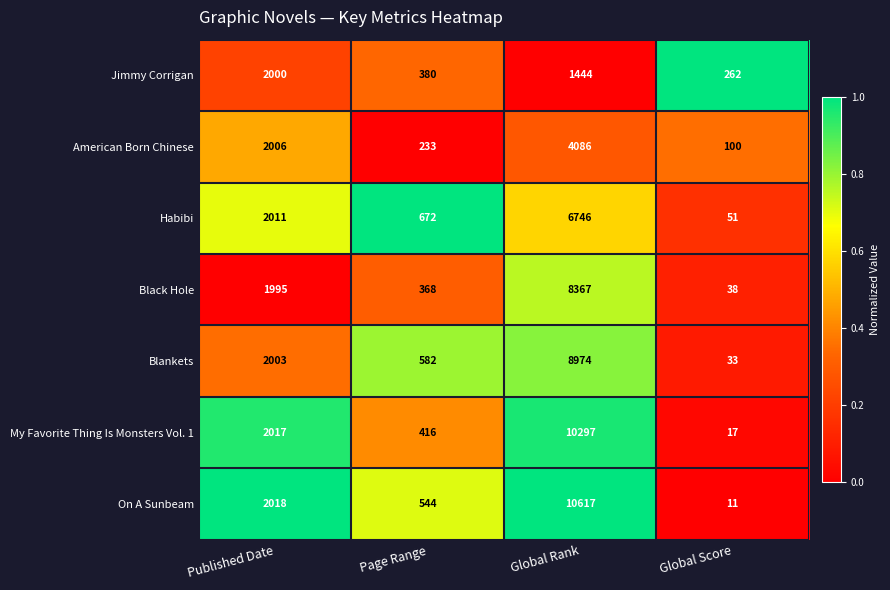

List the labels in order of Black Hole value, smallest first.

Global Score, Page Range, Published Date, Global Rank